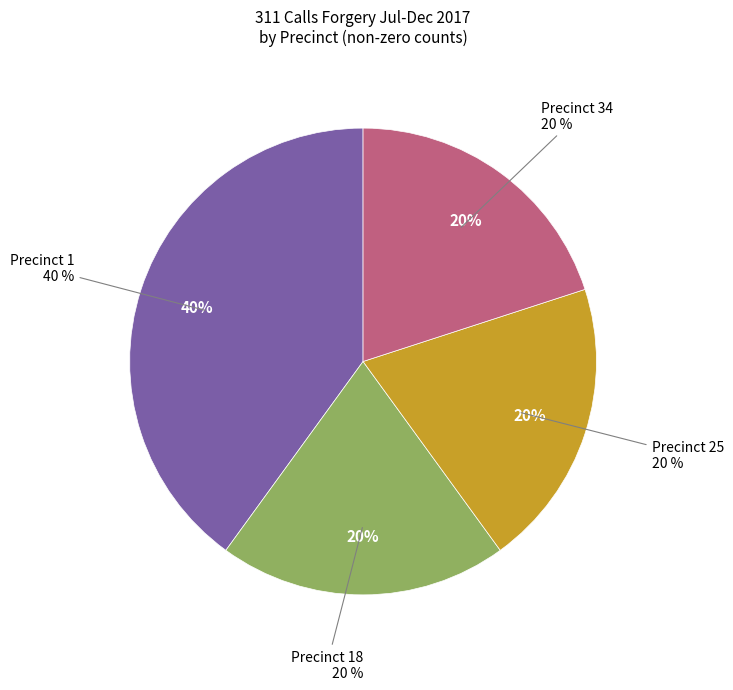

Rank the categories by value from lowest to highest.

Precinct 18, Precinct 25, Precinct 34, Precinct 1